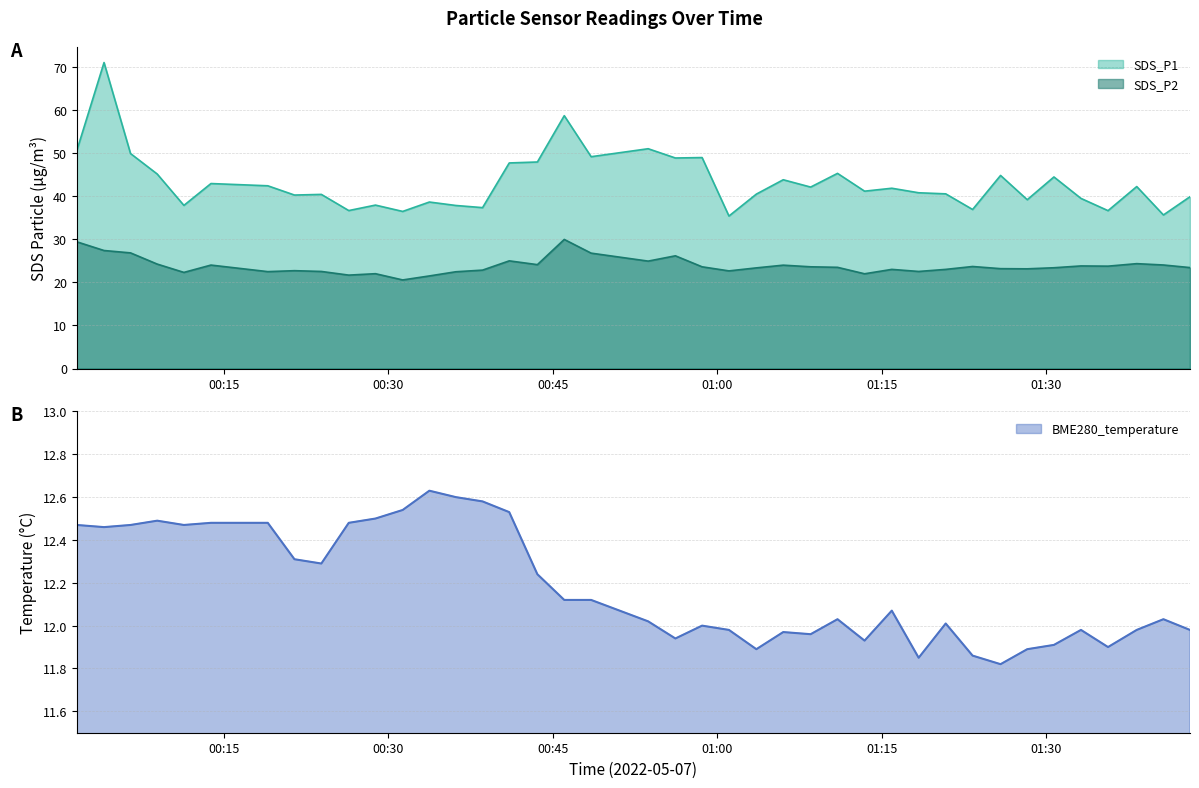

Count the number of categories in the chart.

40